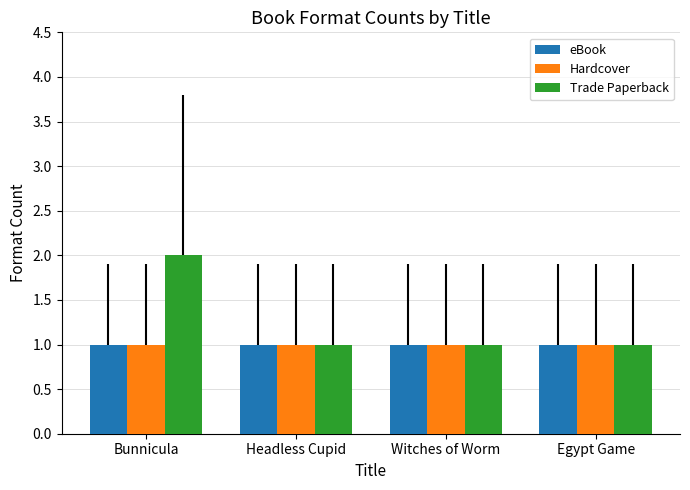

Reading left to right, what are all the values shown in this chart?

eBook: Bunnicula=1	Headless Cupid=1	Witches of Worm=1	Egypt Game=1
Hardcover: Bunnicula=1	Headless Cupid=1	Witches of Worm=1	Egypt Game=1
Trade Paperback: Bunnicula=2	Headless Cupid=1	Witches of Worm=1	Egypt Game=1